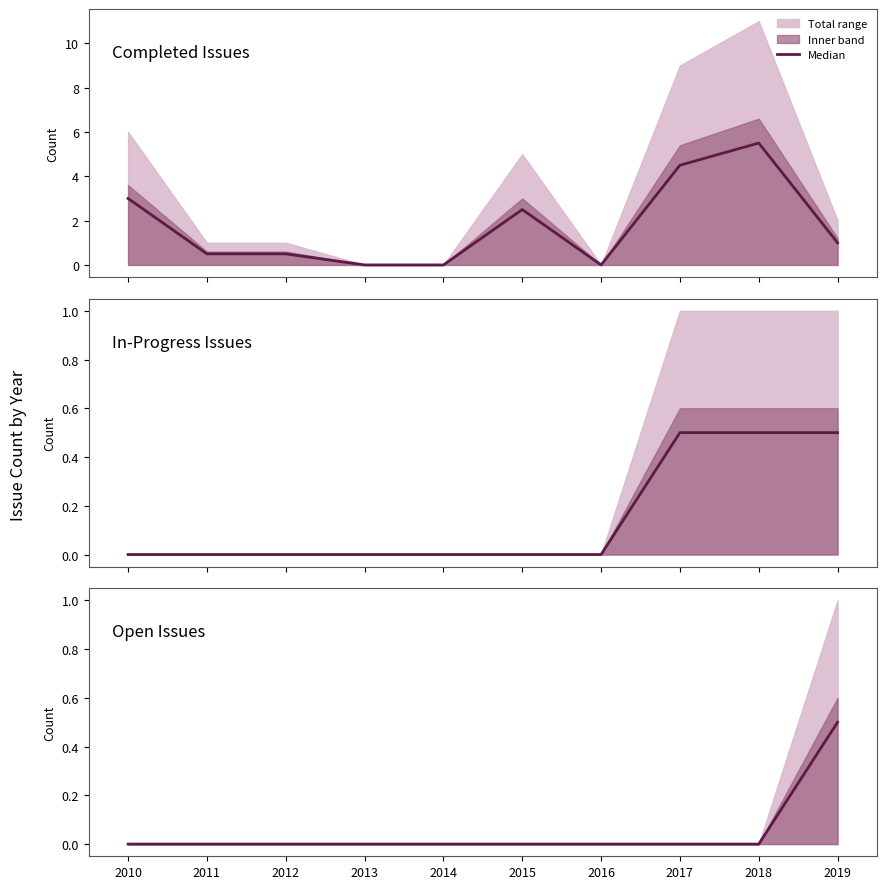

The value at 2017 is 0.0. True or false?

True